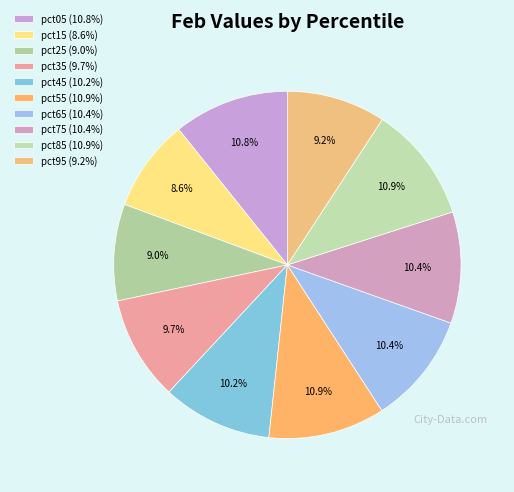

Is there any slice that represents more than half of the pie?

No